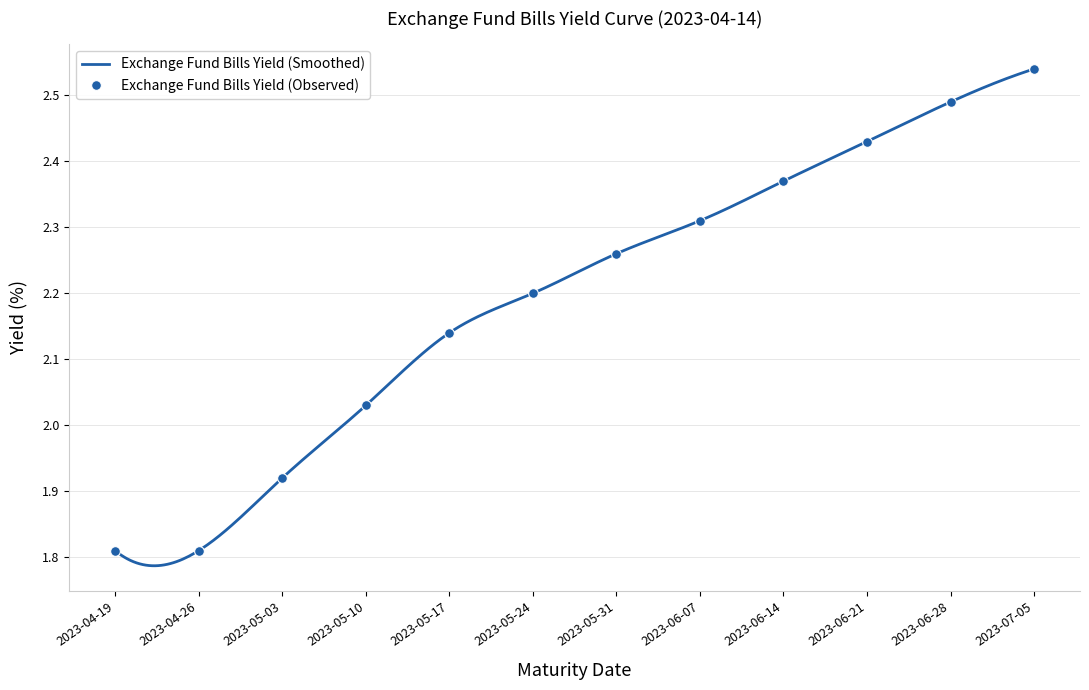

Reading right to left, what are all the values shown in this chart?

2023-07-05=2.5	2023-06-28=2.5	2023-06-21=2.4	2023-06-14=2.4	2023-06-07=2.3	2023-05-31=2.3	2023-05-24=2.2	2023-05-17=2.1	2023-05-10=2.0	2023-05-03=1.9	2023-04-26=1.8	2023-04-19=1.8